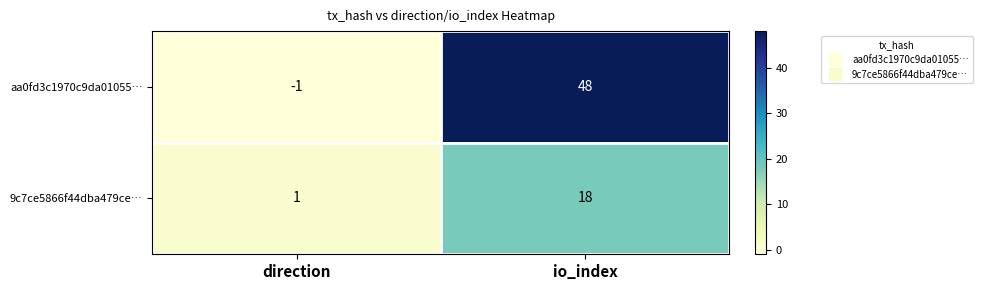

What is the maximum value shown in the chart?

48